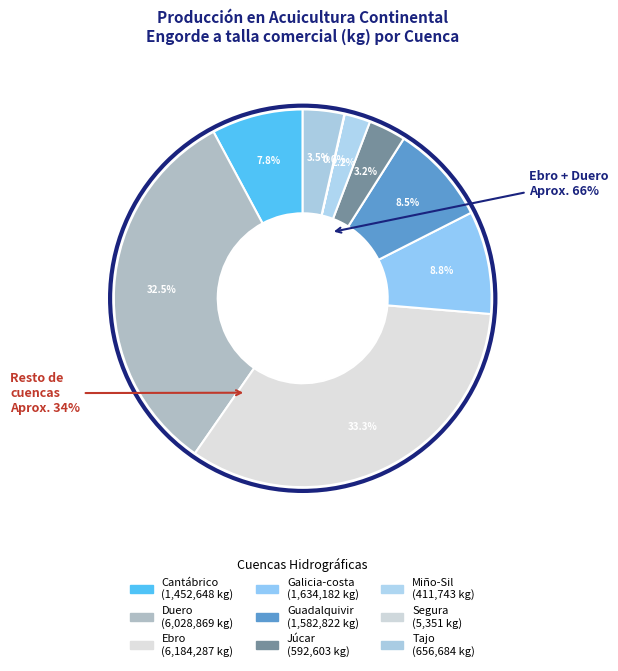

To the nearest percent, what is the combined percentage of Júcar and Ebro?

37%